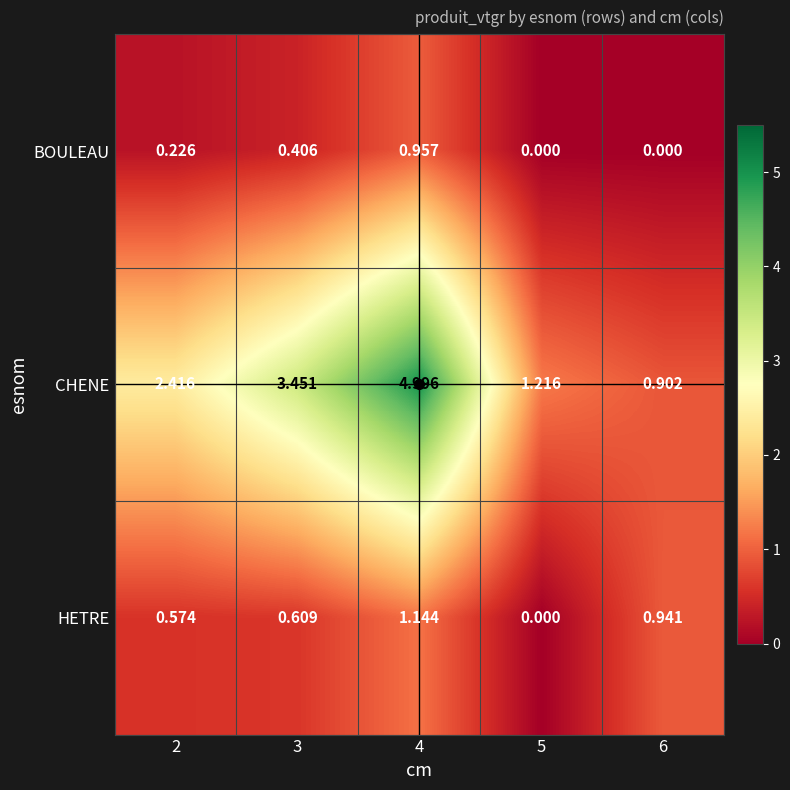

What is the maximum value shown in the chart?

5.0